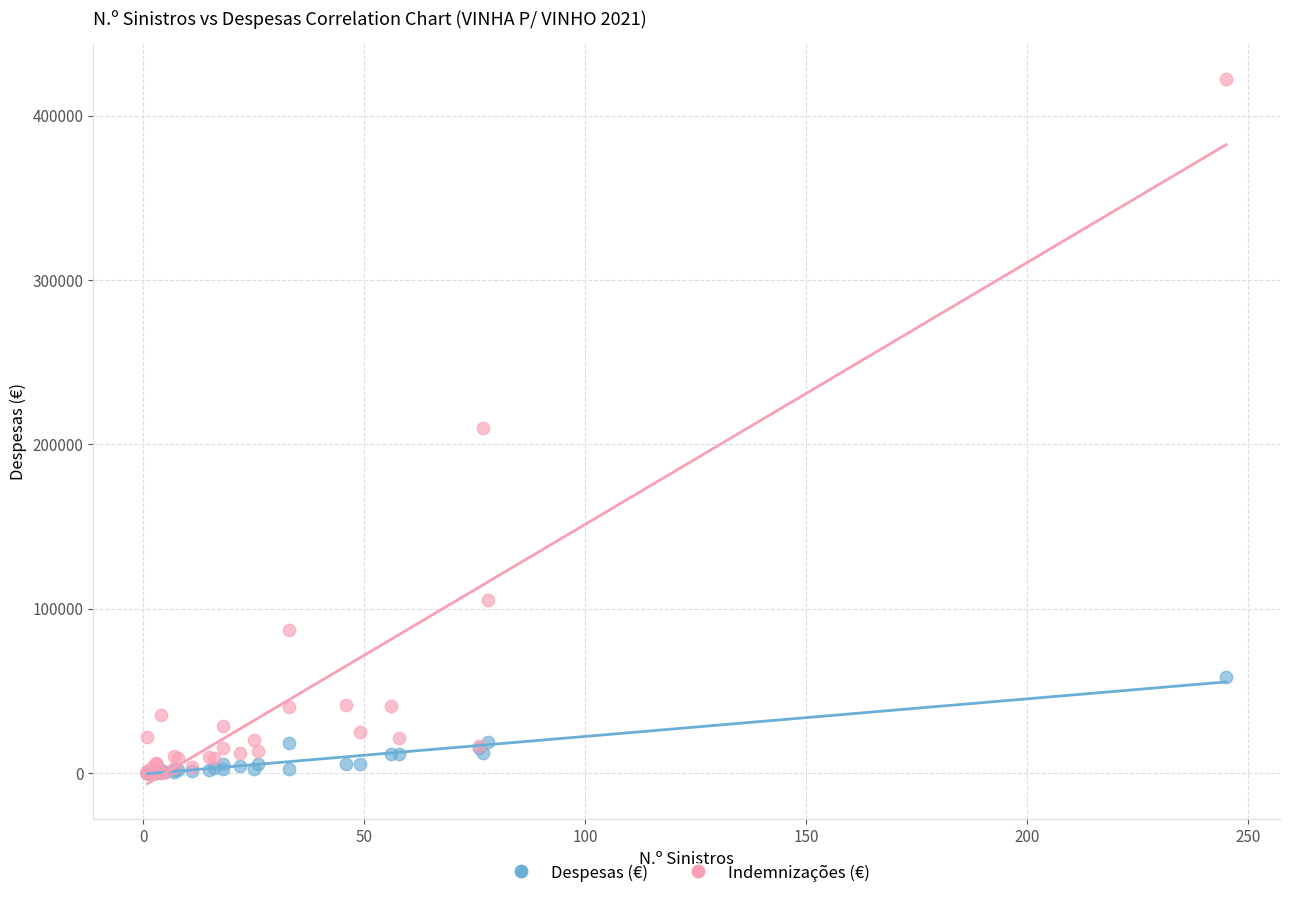

What are all the series names shown in the legend?

Despesas (€), Indemnizações (€)